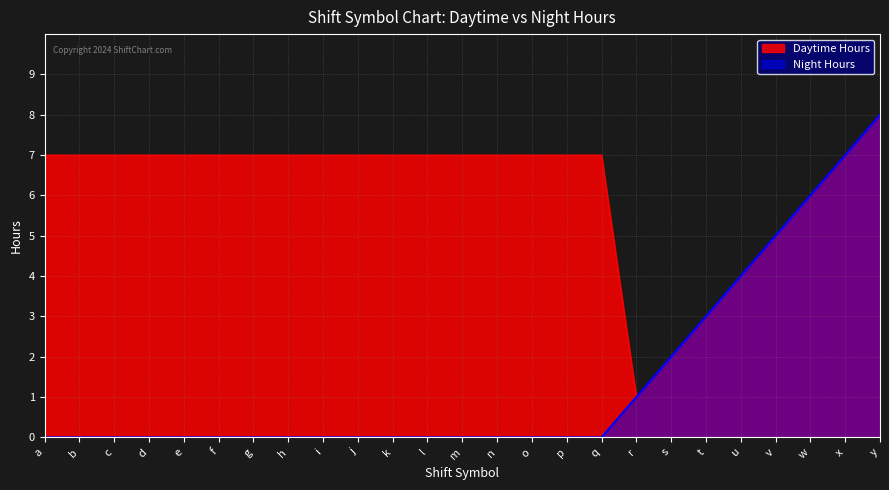

Which has a higher value, v or k?

k